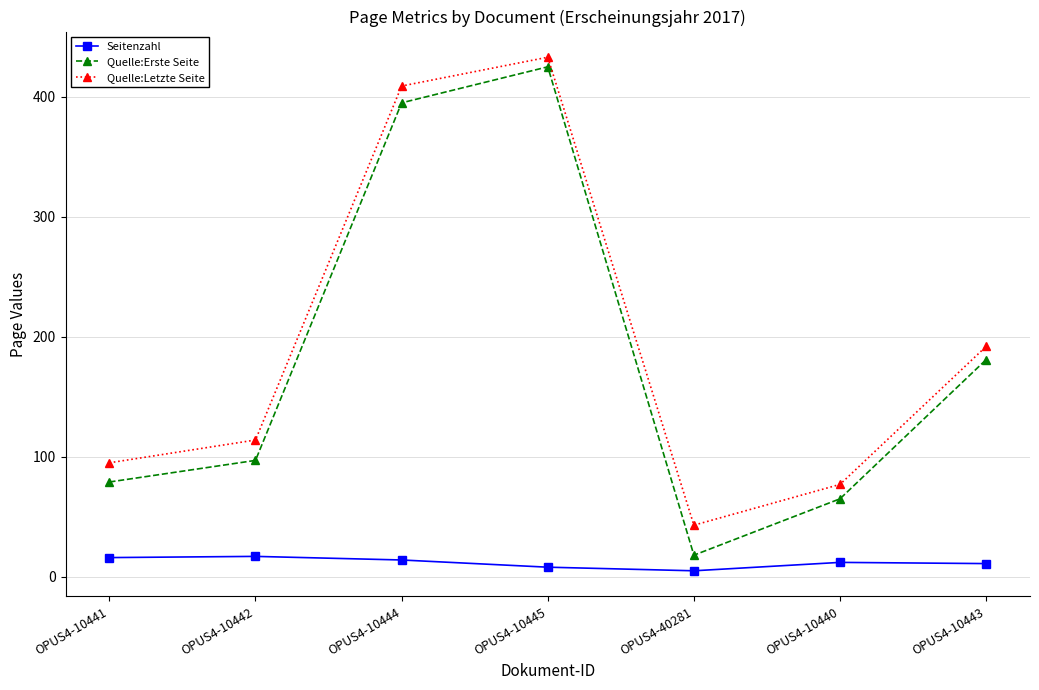

What is the sum of all Quelle:Letzte Seite values?

1363